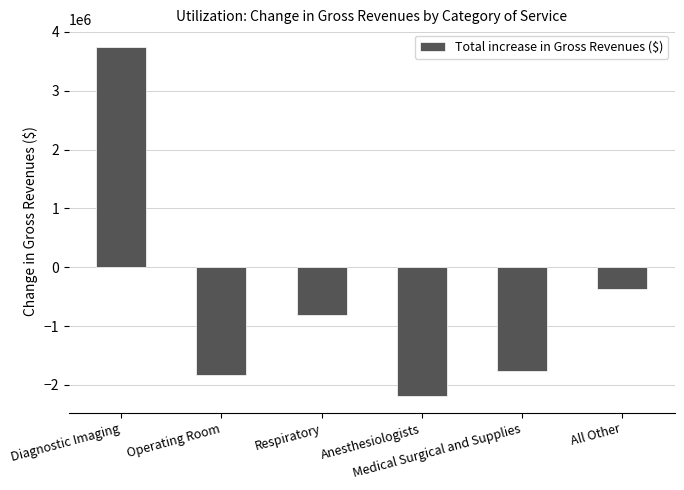

Rank the categories by value from lowest to highest.

Anesthesiologists, Operating Room, Medical Surgical and Supplies, Respiratory, All Other, Diagnostic Imaging